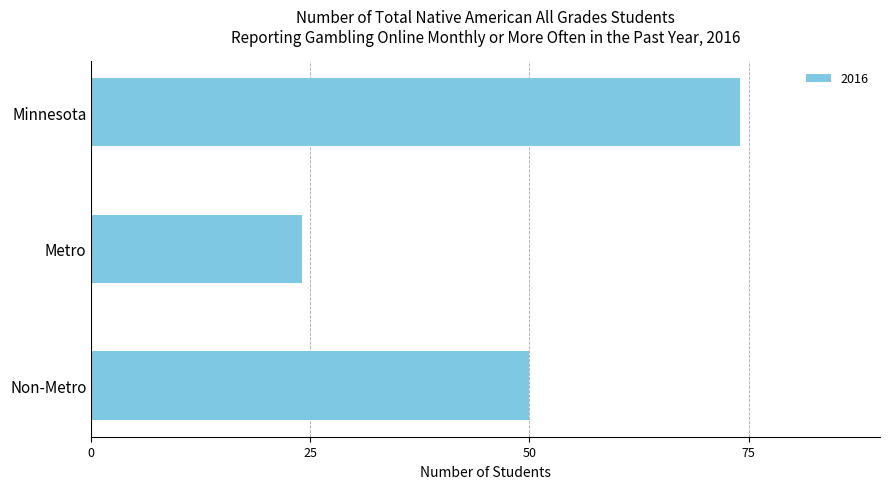

What value does the data have at Metro, to the nearest 10?

20